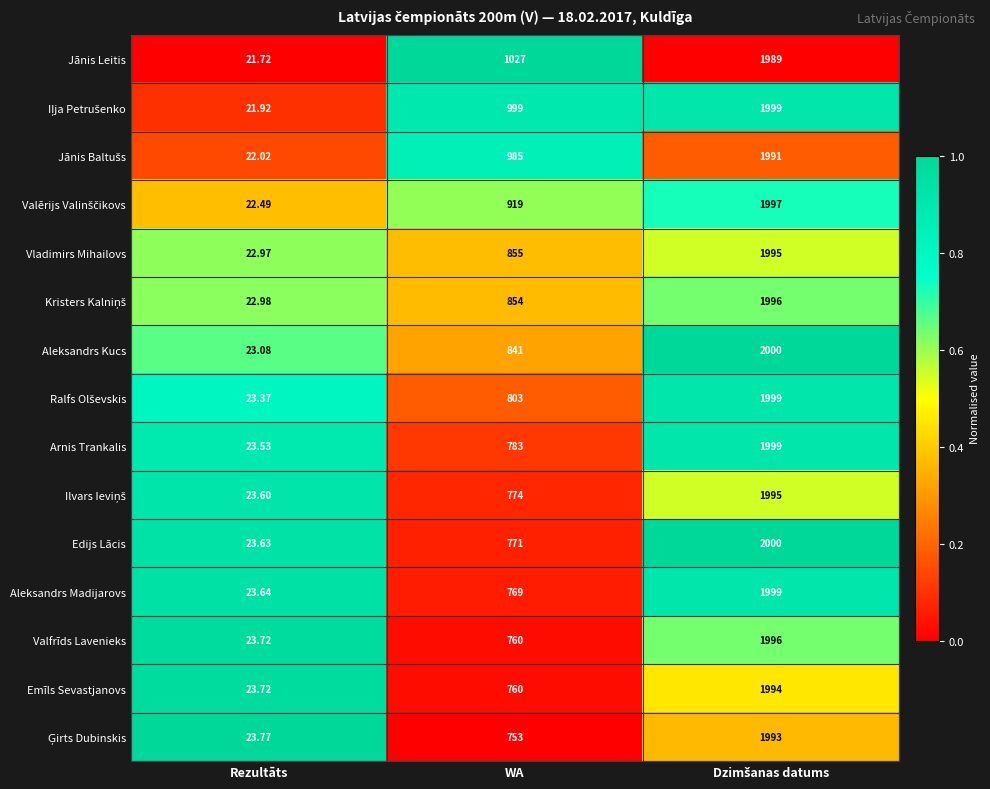

Which series has the largest total across all categories?

Jānis Leitis